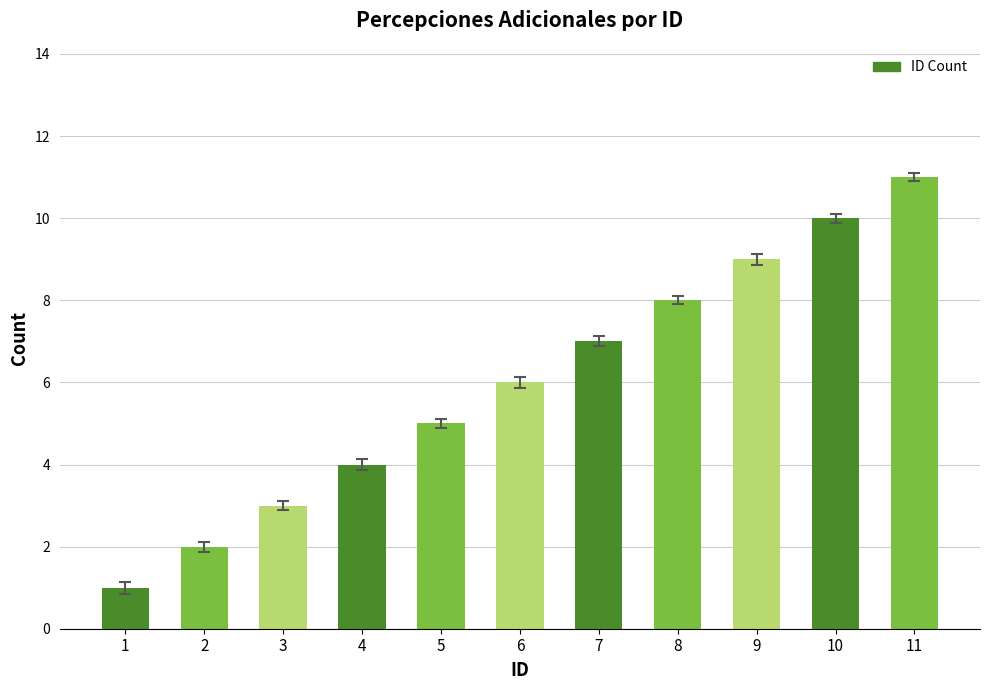

Rank the categories by value from highest to lowest.

11, 10, 9, 8, 7, 6, 5, 4, 3, 2, 1